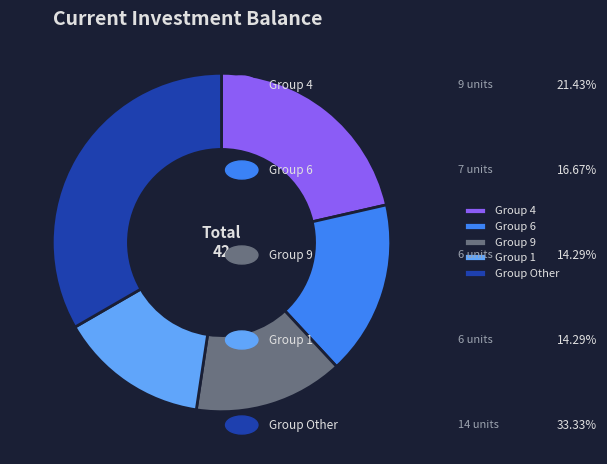

How many segments does this pie chart have?

5